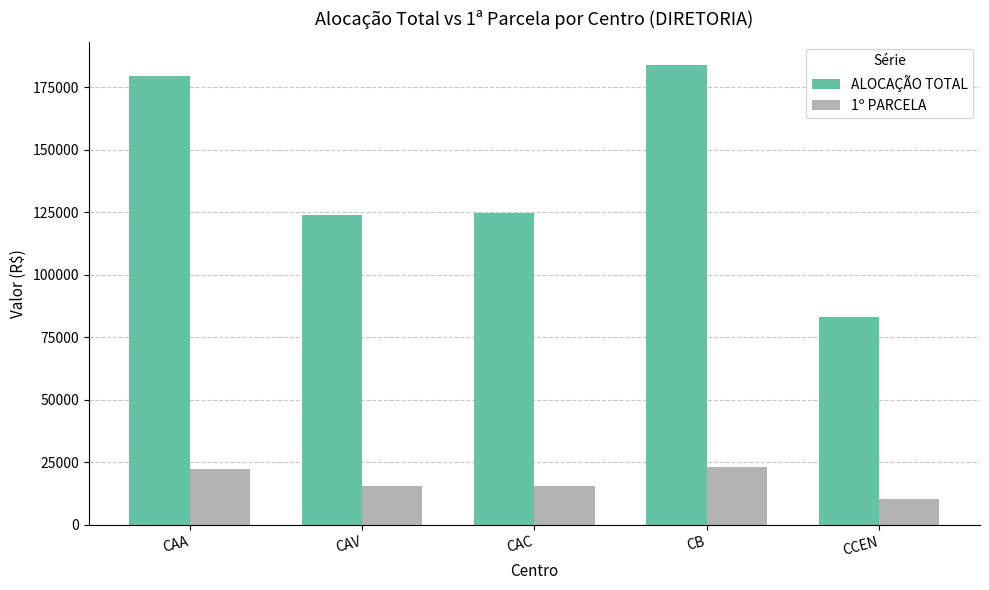

Count the number of data series in this chart.

2